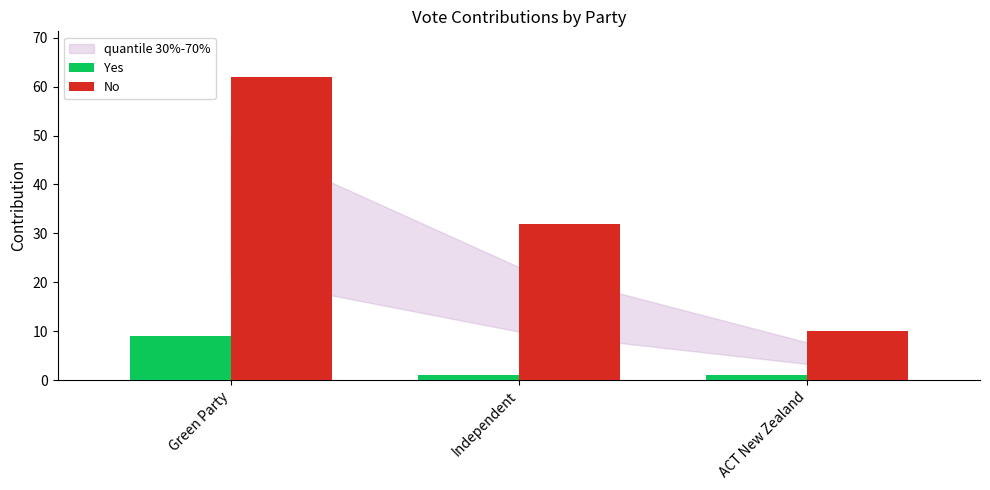

Reading left to right, extract all data points from this chart.

Yes: 9	1	1
No: 62	32	10